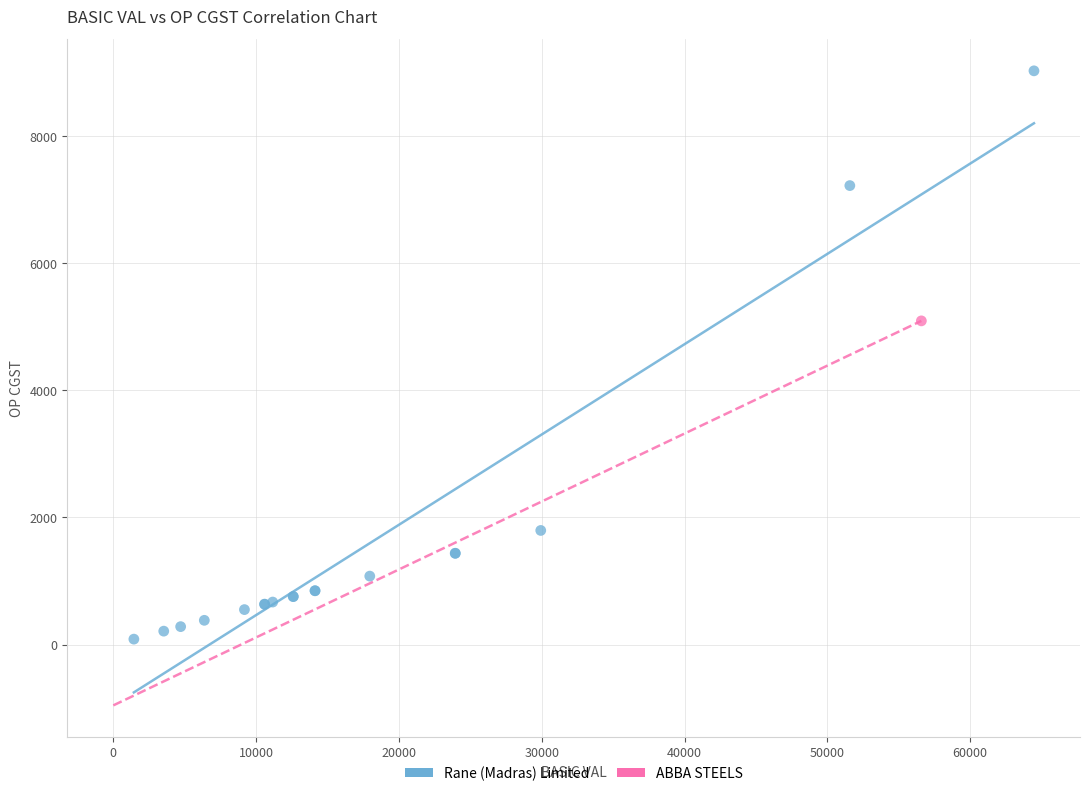

What are all the series names shown in the legend?

Rane (Madras) Limited, ABBA STEELS